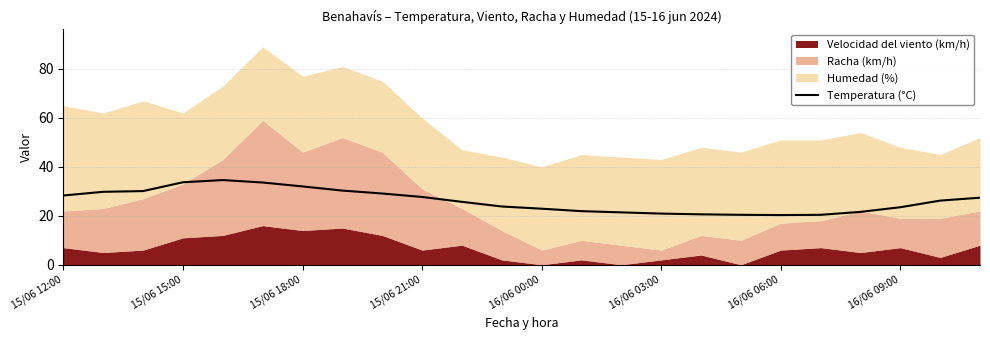

Is it true that the value at 15/06 12:00 is 28.3?

True